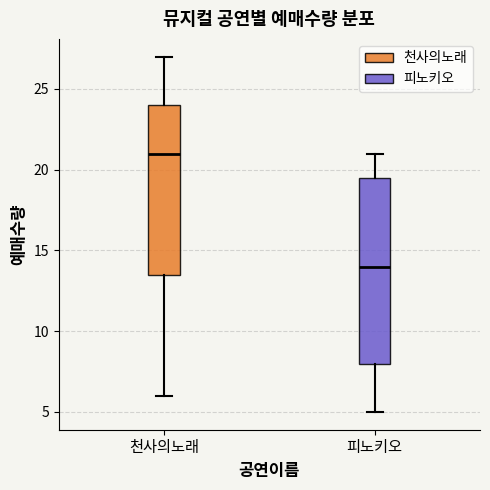

Reading left to right, read every box against the y-axis: the position of its median line, the range the box covers, and the ends of its whiskers. The values are not printed on the chart, so give them approximately, as read against the axis.

천사의노래: median 21.0, box 13.5 to 24.0, whiskers 6.0 to 27.0
피노키오: median 14.0, box 8.0 to 19.5, whiskers 5.0 to 21.0